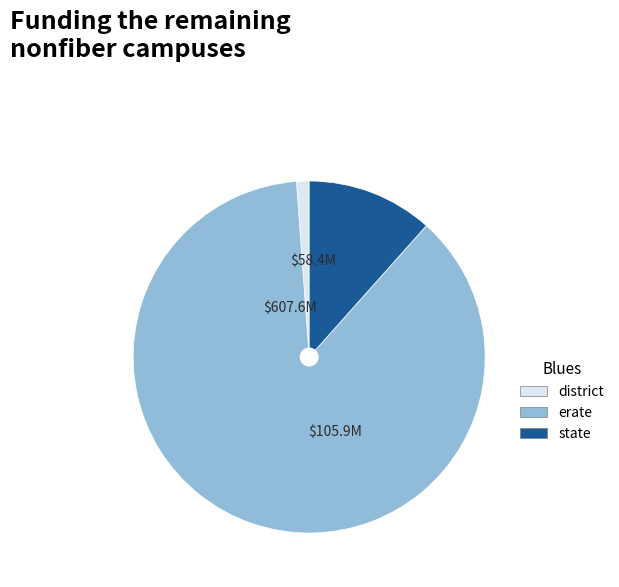

Is there a majority slice in this chart?

Yes